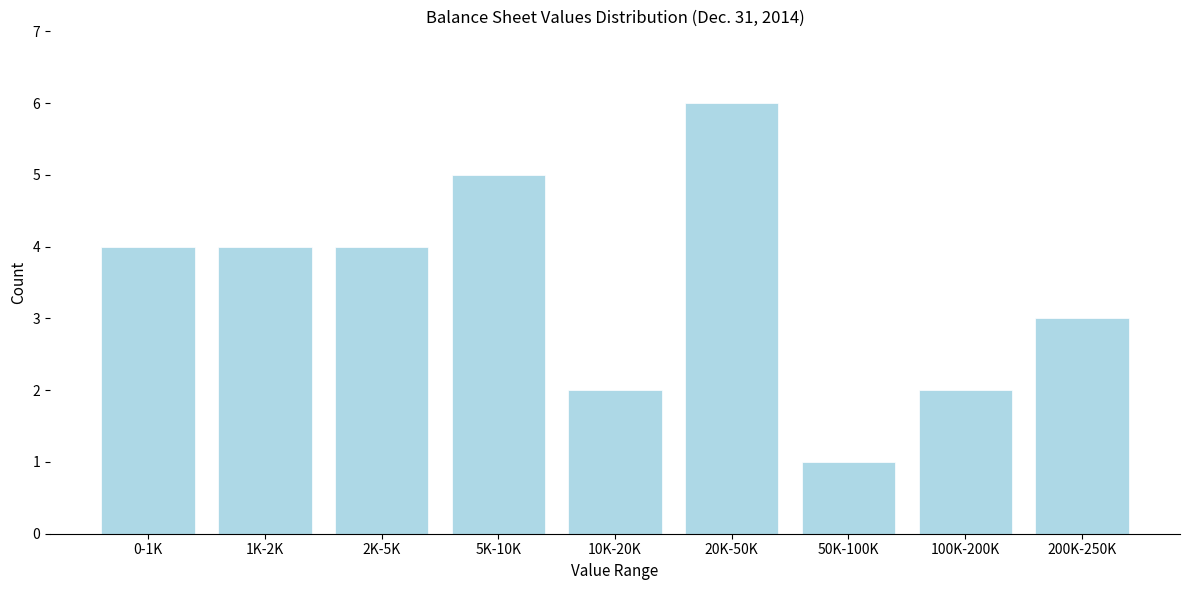

Reading left to right, what are all the values shown in this chart?

4	4	4	5	2	6	1	2	3